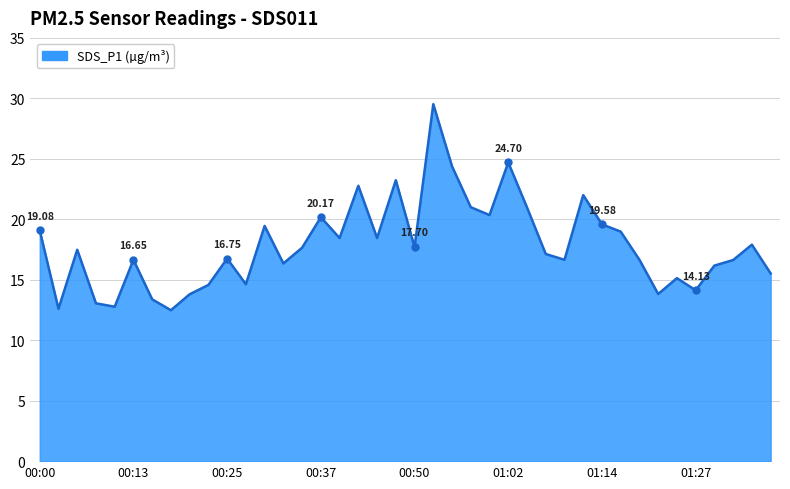

What is the difference between the maximum and minimum values?

17.0